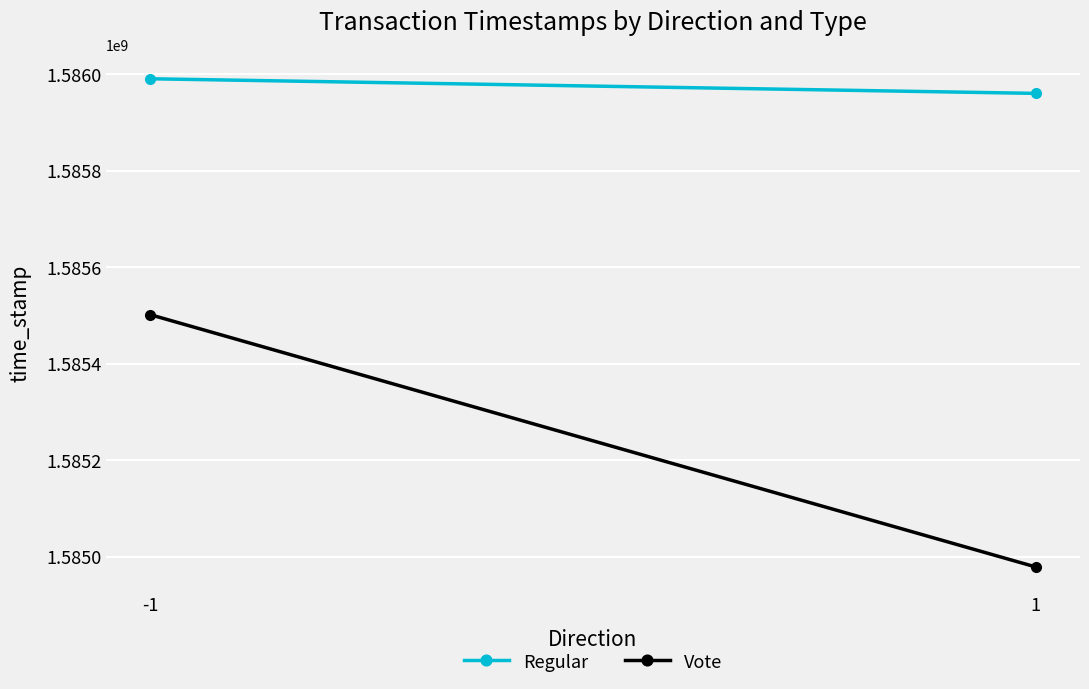

At how many categories does at least one series exceed 1585932419?

2